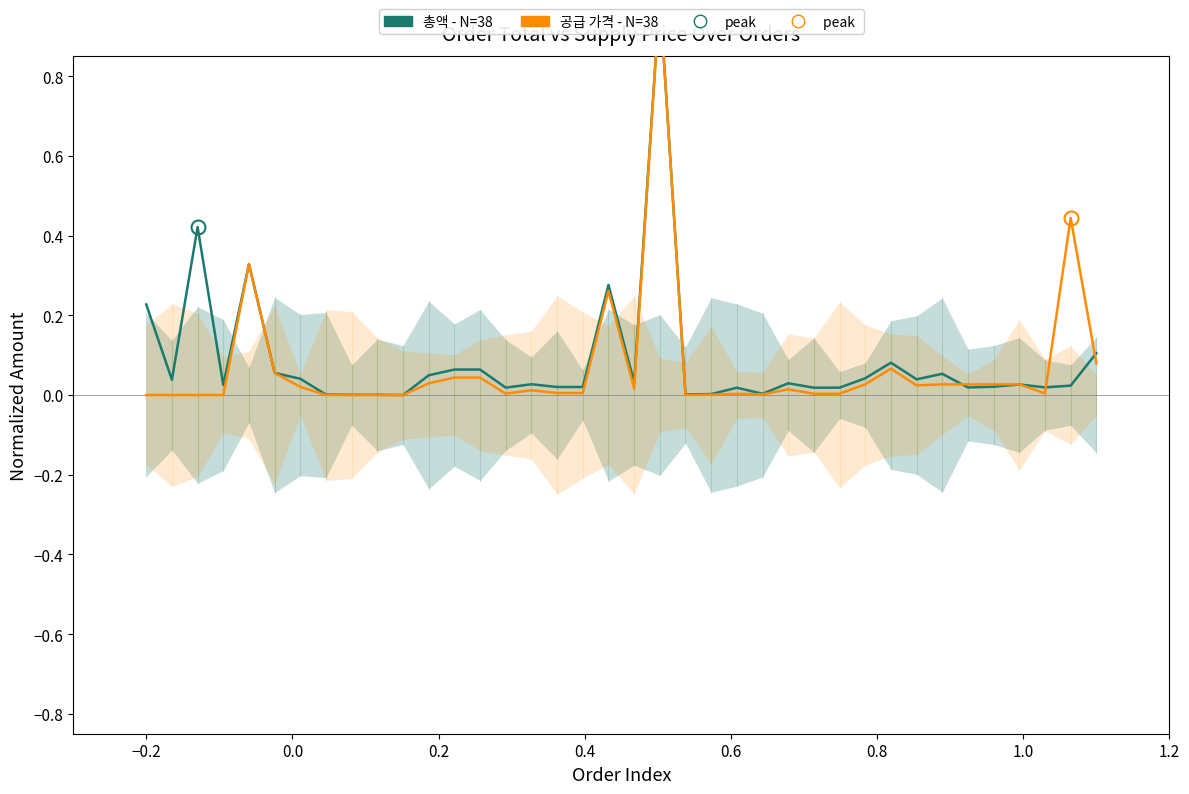

What is the difference between the second highest and second lowest values in the 총액 - N=38 series?

0.4